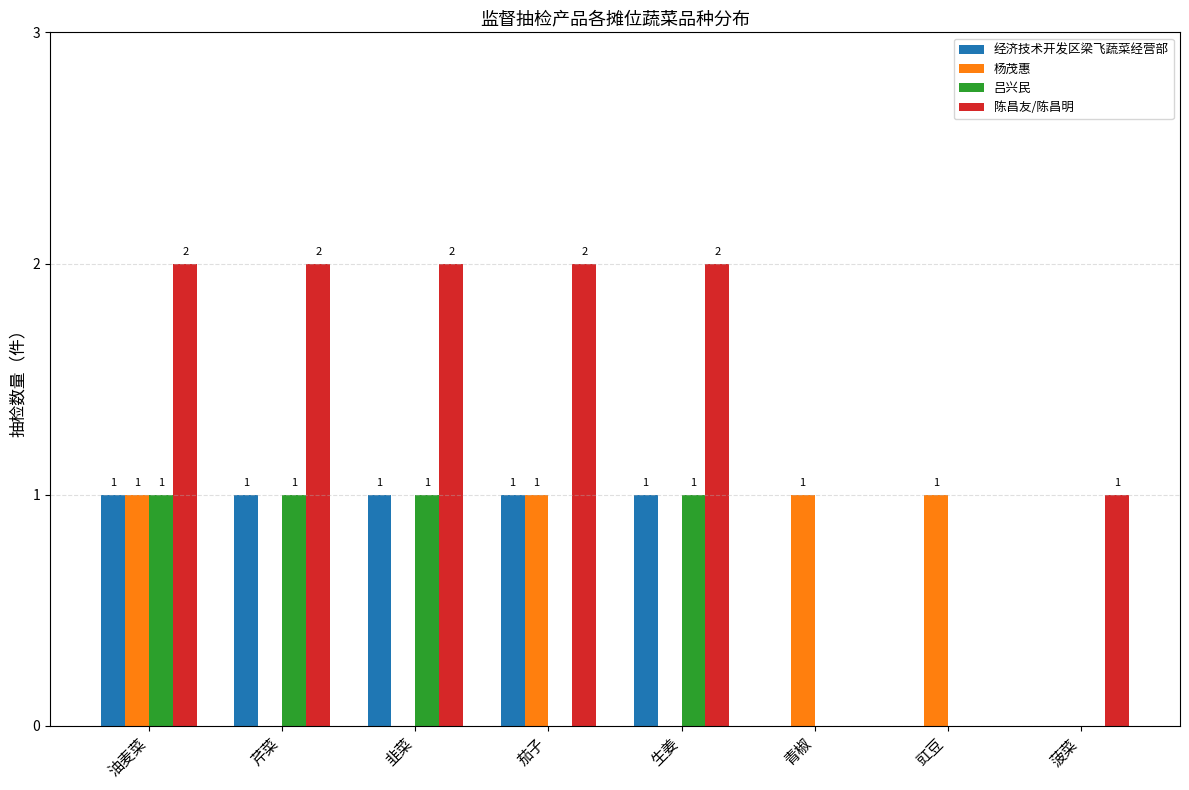

How many 吕兴民 values are between 0 and 1?

8